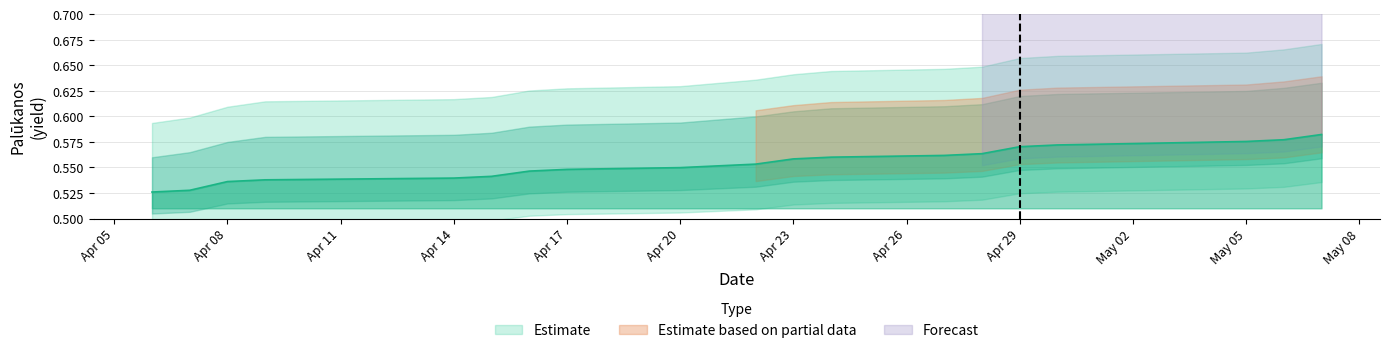

True or false: the data shows 0.6 at 2020-04-22.

True